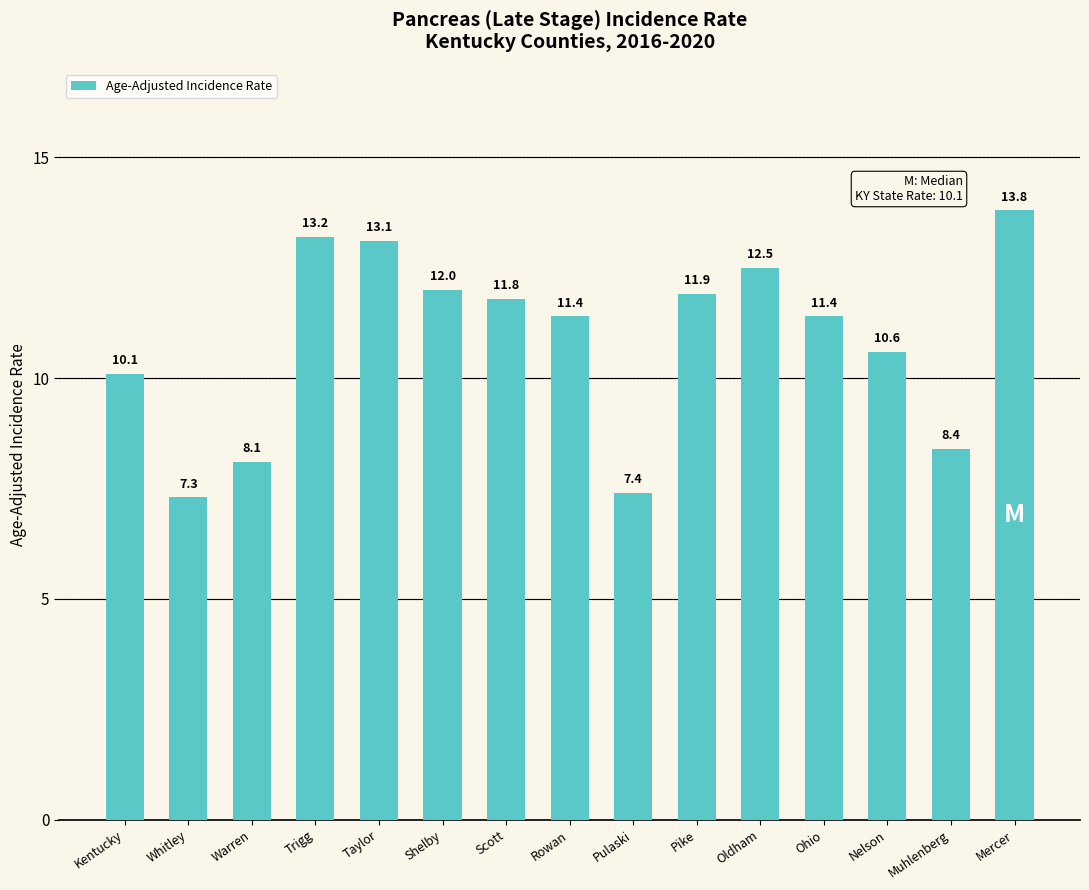

What is the label of the 9th bar from the left?

Pulaski